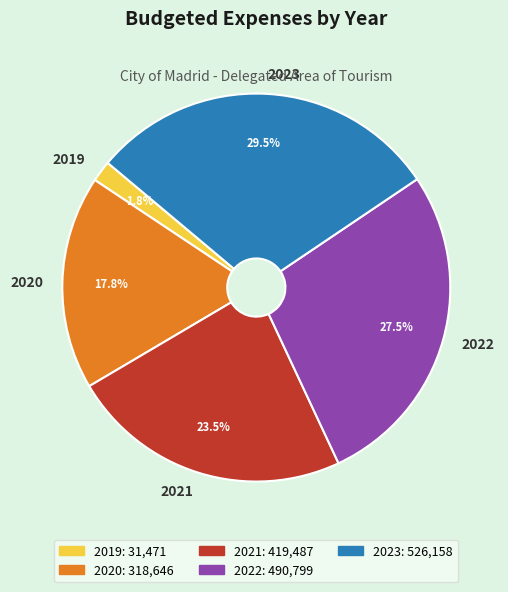

What is the smallest slice in the pie chart?

2019